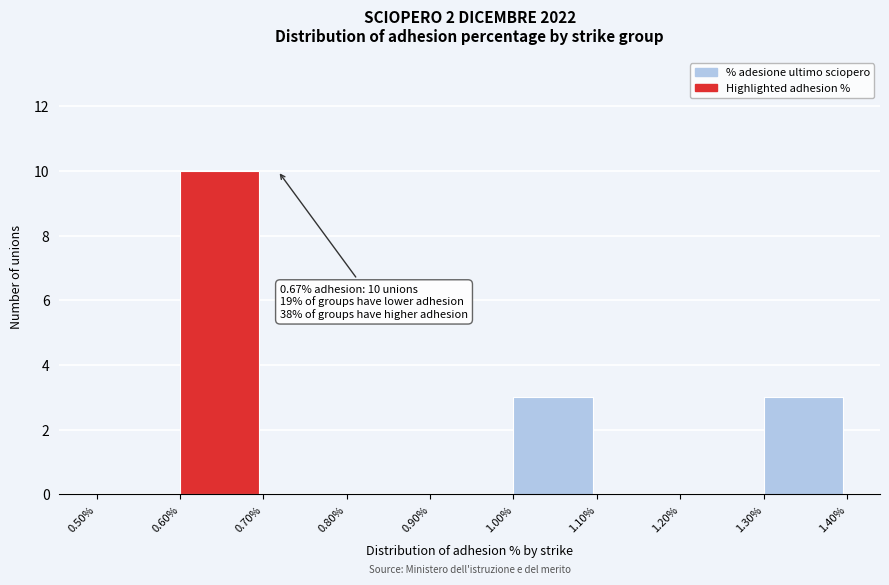

Over which range of the x-axis is the bar tallest?

0.60% to 0.70%